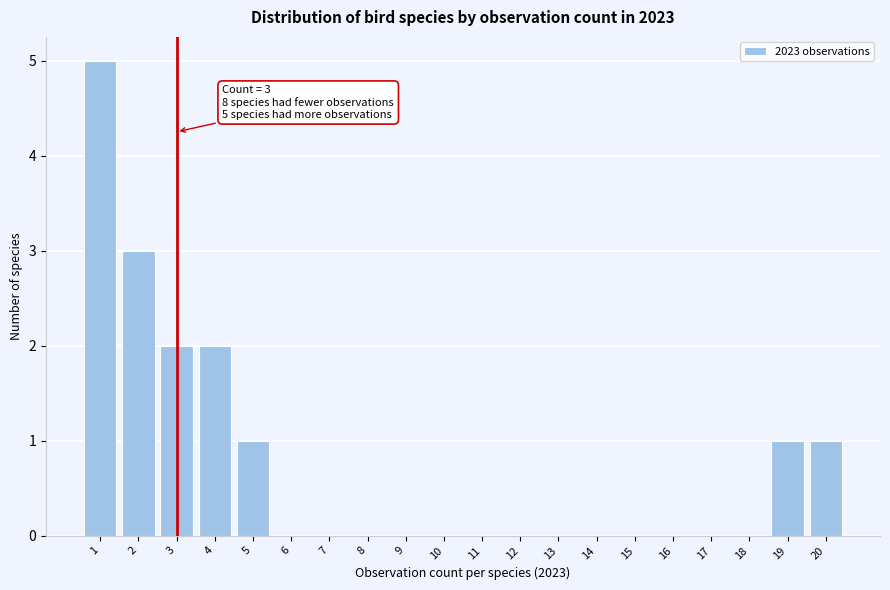

Over which range of the x-axis is the bar tallest?

0.5 to 1.5